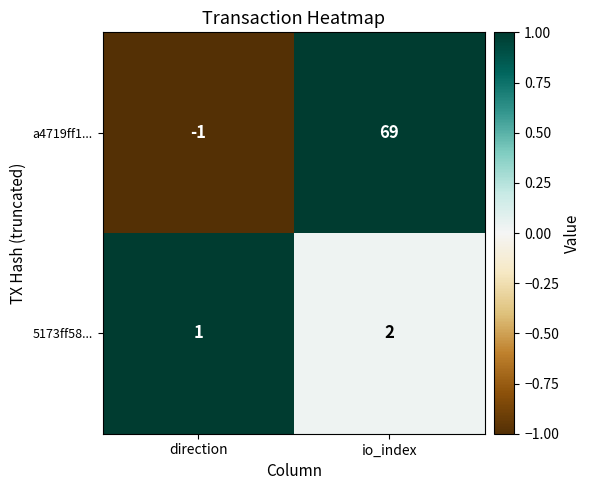

Which category has the highest value in the 5173ff58... series?

io_index